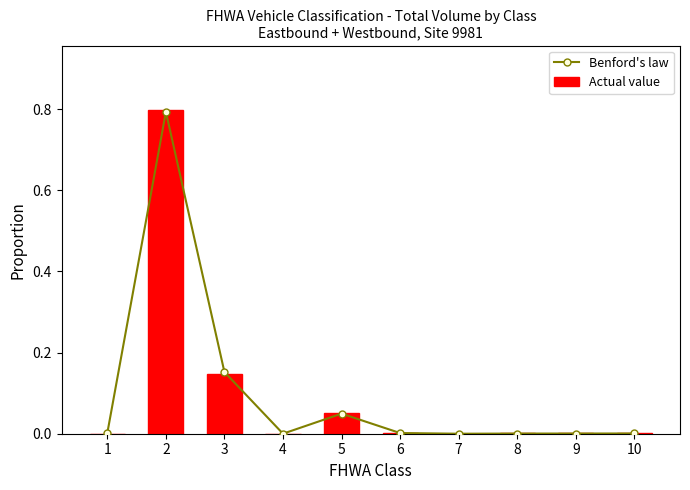

Which has a higher value, 4 or 9?

9